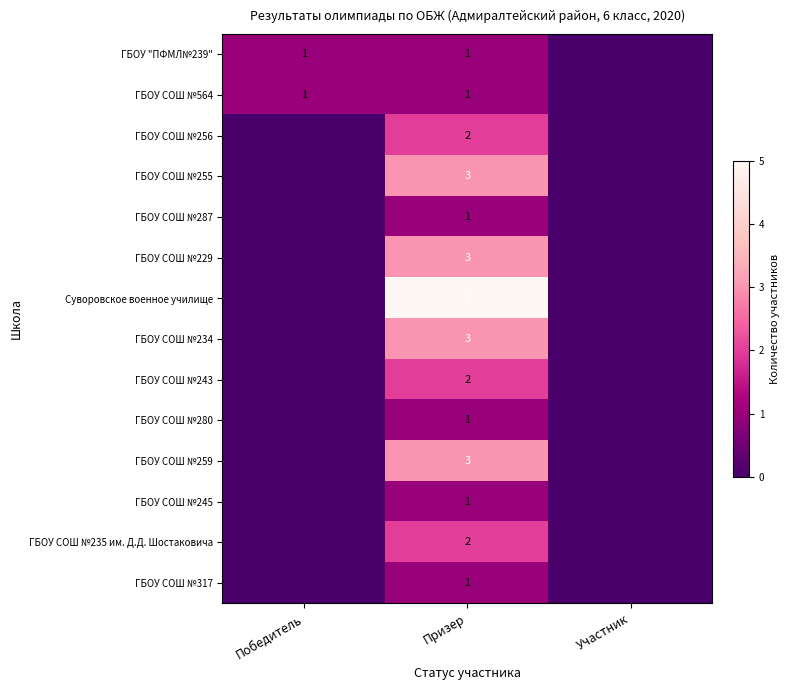

The ГБОУ СОШ №280 series shows 1 at Призер. True or false?

True